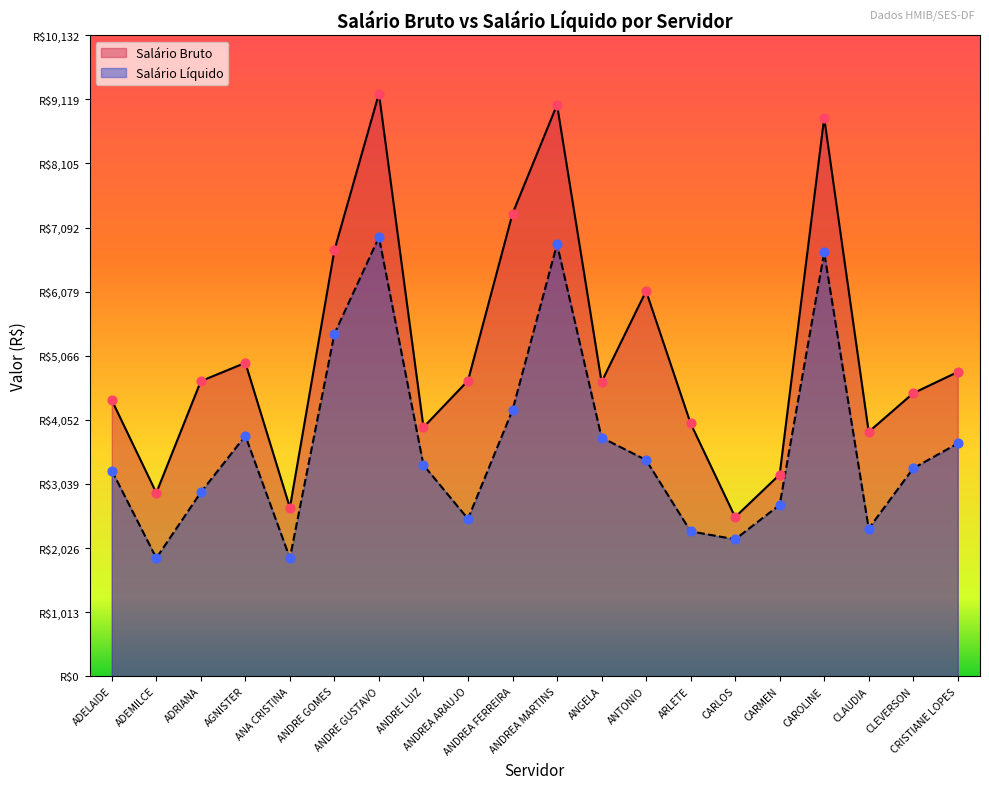

What is the total value across all series at ARLETE?

6286.4